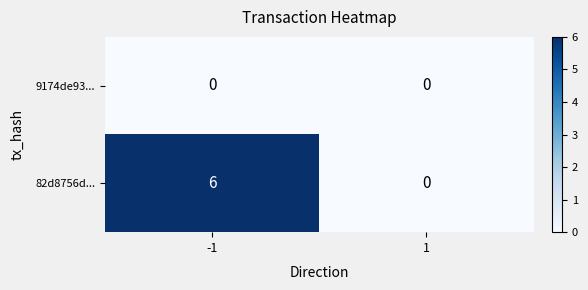

Which series has the largest total across all categories?

82d8756d...